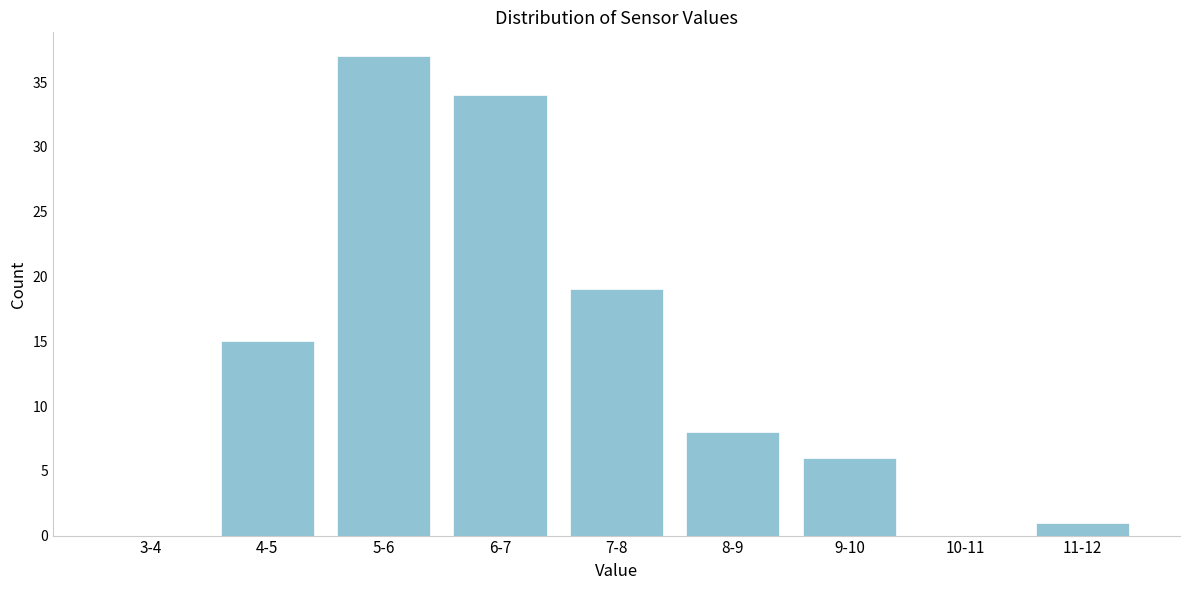

Reading left to right, transcribe all the data shown in this chart.

3-4=0	4-5=15	5-6=37	6-7=34	7-8=19	8-9=8	9-10=6	10-11=0	11-12=1